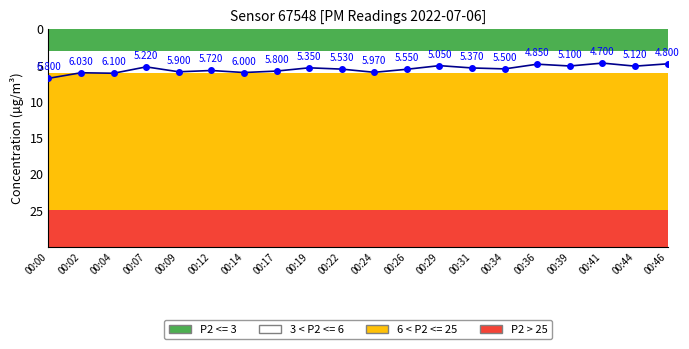

The chart shows a value of 5.5 at 00:34. True or false?

True